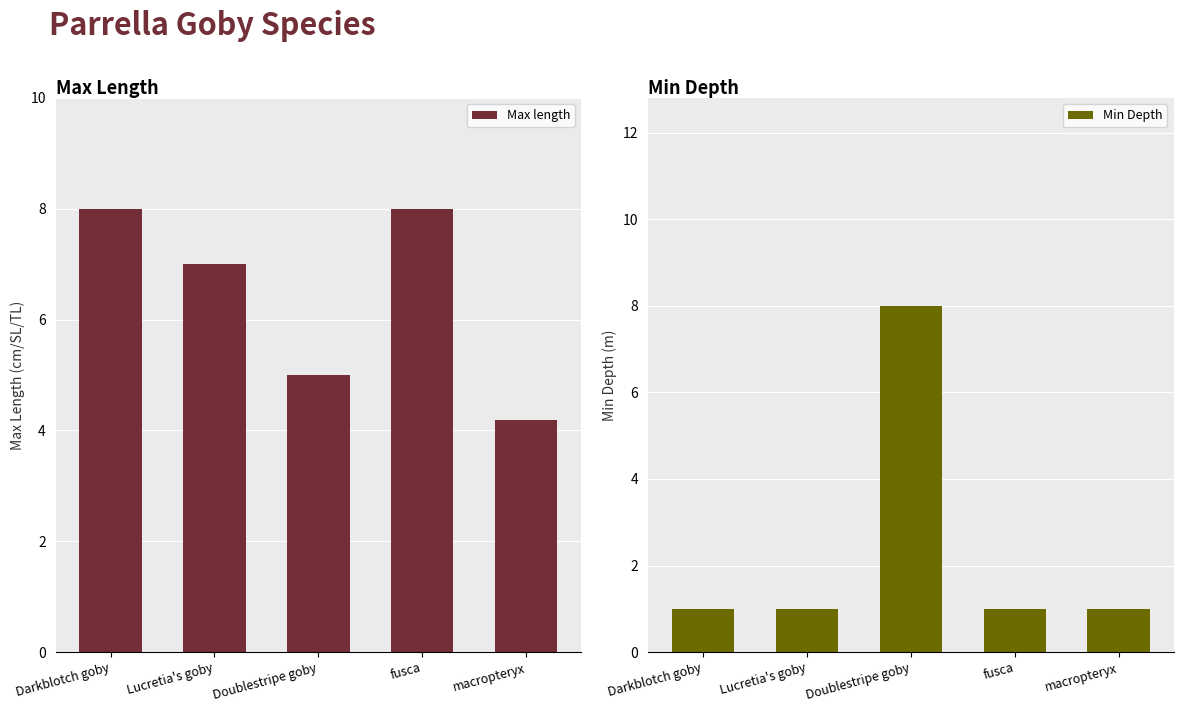

Which label corresponds to the smallest value in the chart?

Darkblotch goby